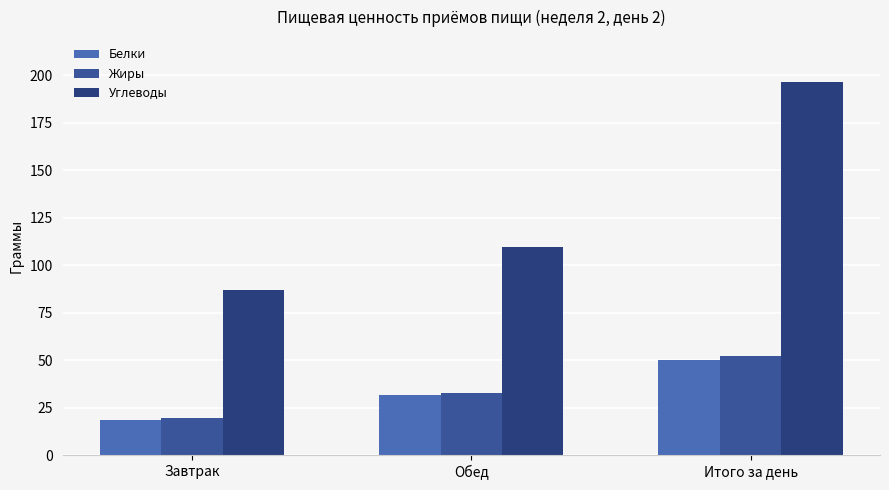

Which series has the largest range (max minus min)?

Углеводы